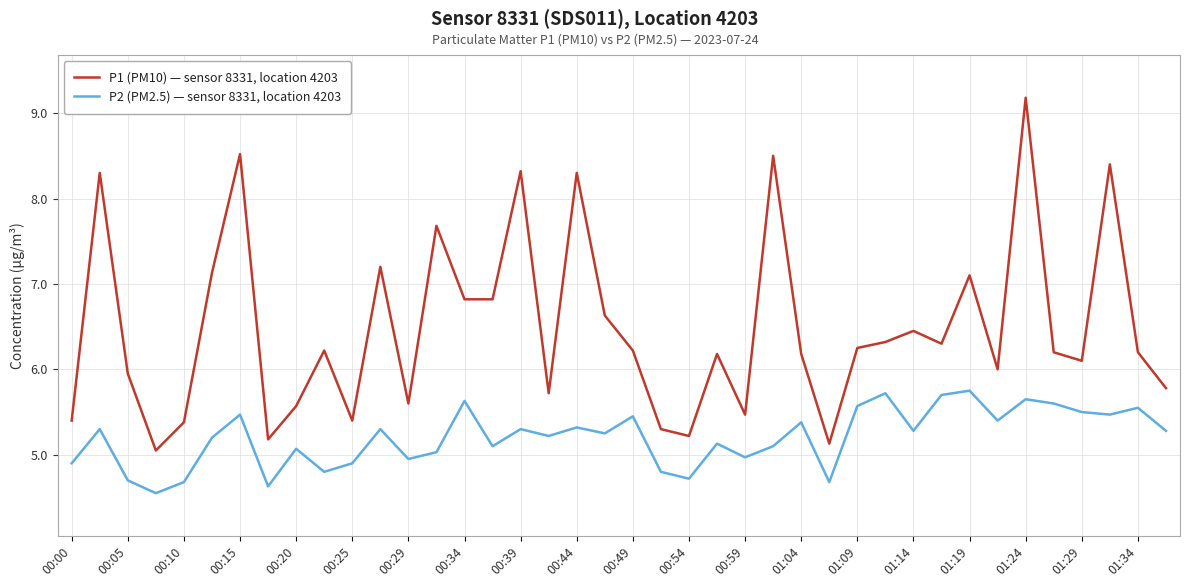

What is the maximum value shown in the chart?

9.2